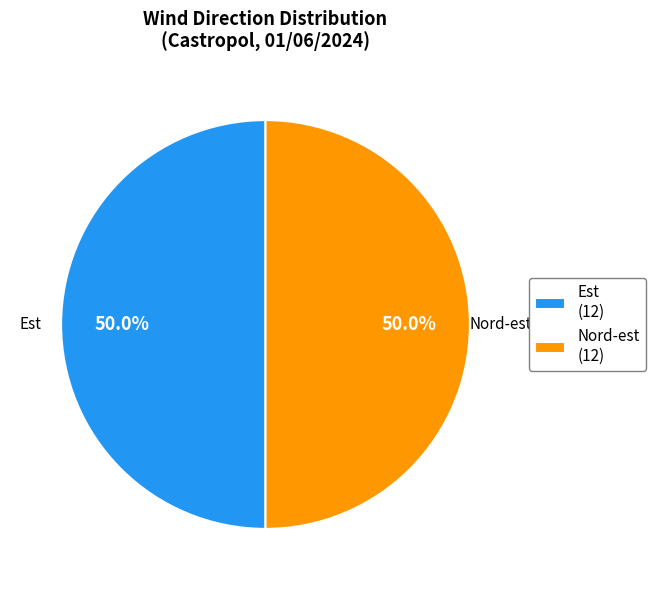

To the nearest percent, what percentage of the pie is Est?

50%